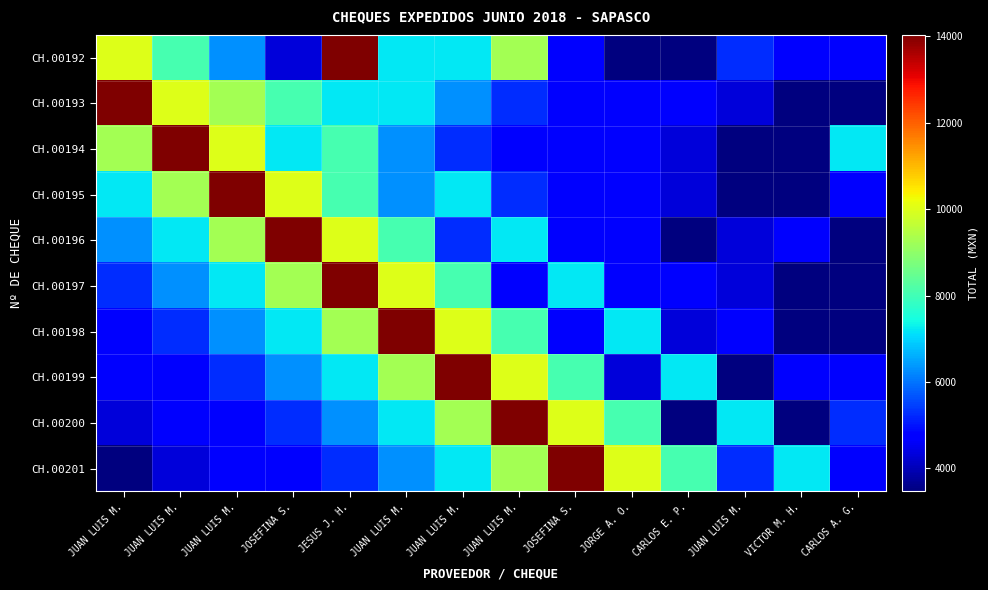

At JUAN LUIS M., list the series in order from largest to smallest.

CH.00193, CH.00192, CH.00194, CH.00195, CH.00196, CH.00197, CH.00199, CH.00198, CH.00200, CH.00201